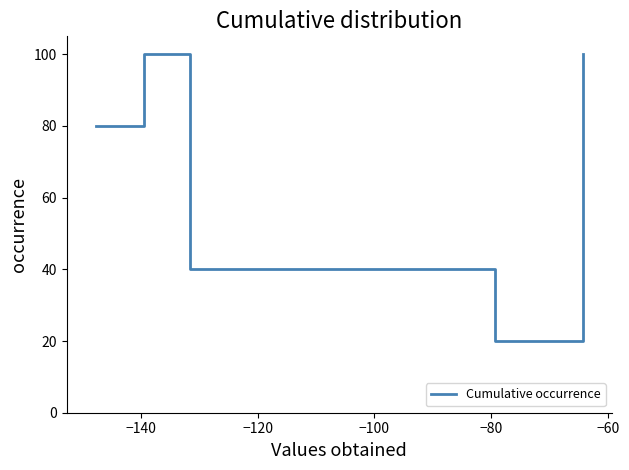

What is the average value?

68